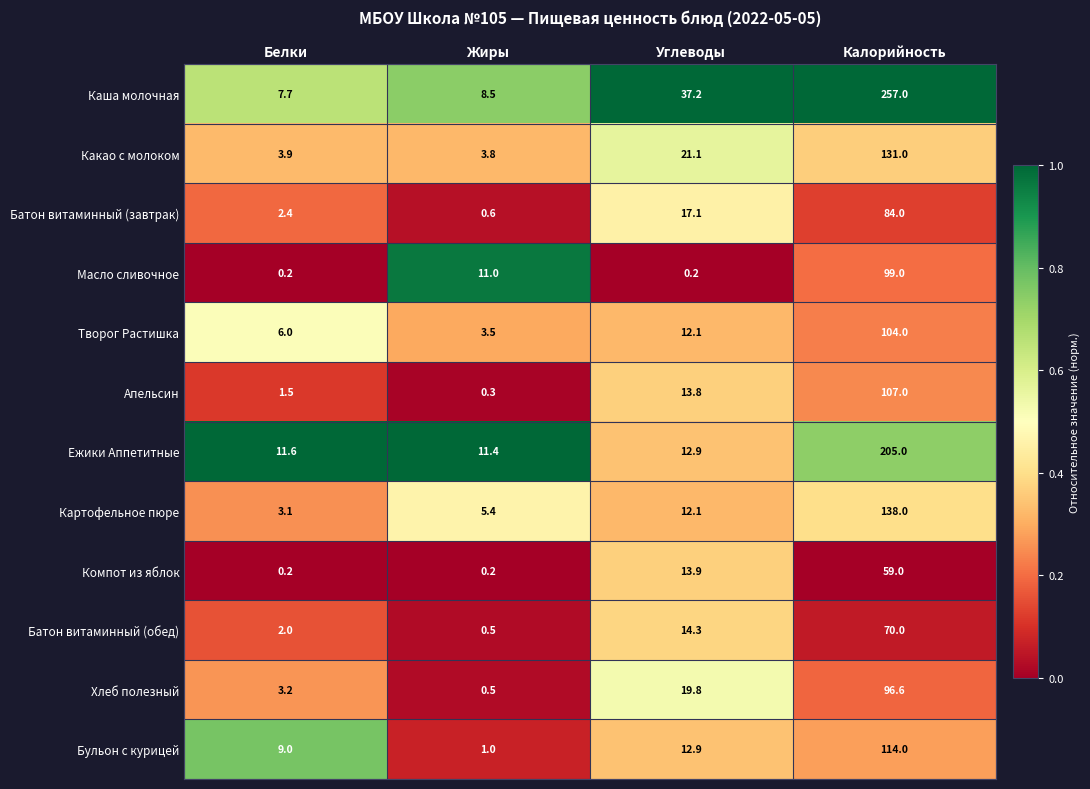

True or false: Батон витаминный (обед) has a value of 70.0 at Калорийность.

True